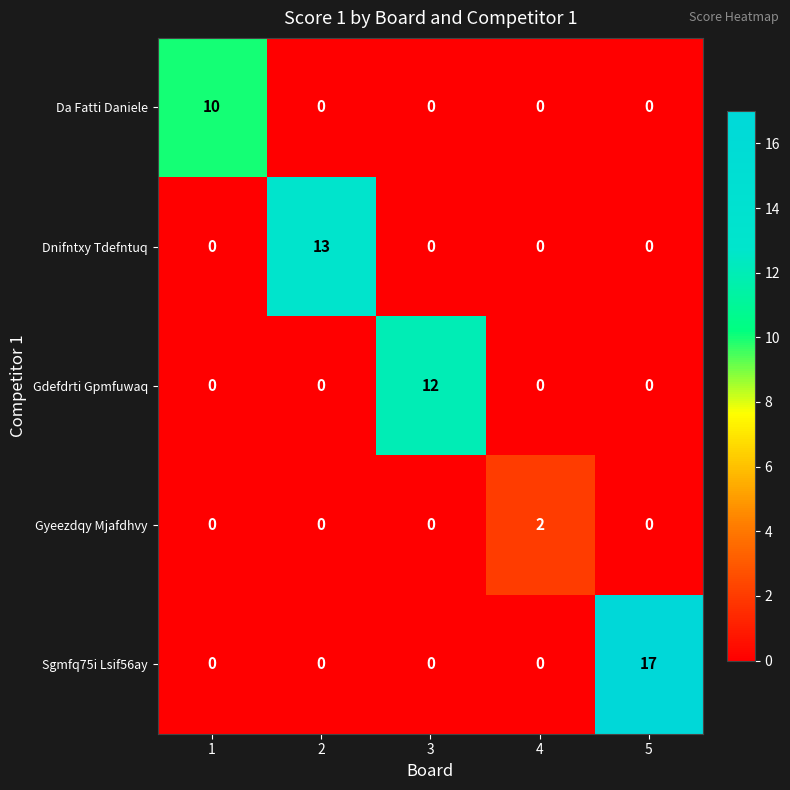

What is the sum of the Gdefdrti Gpmfuwaq values at 3 and 2?

12